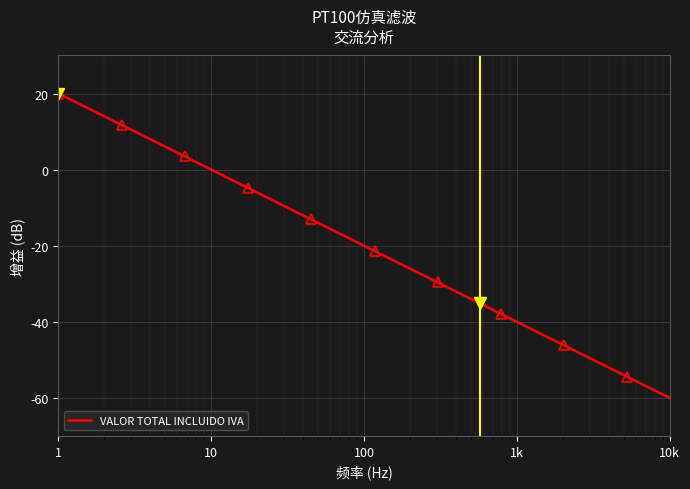

How many categories are shown in the chart?

30